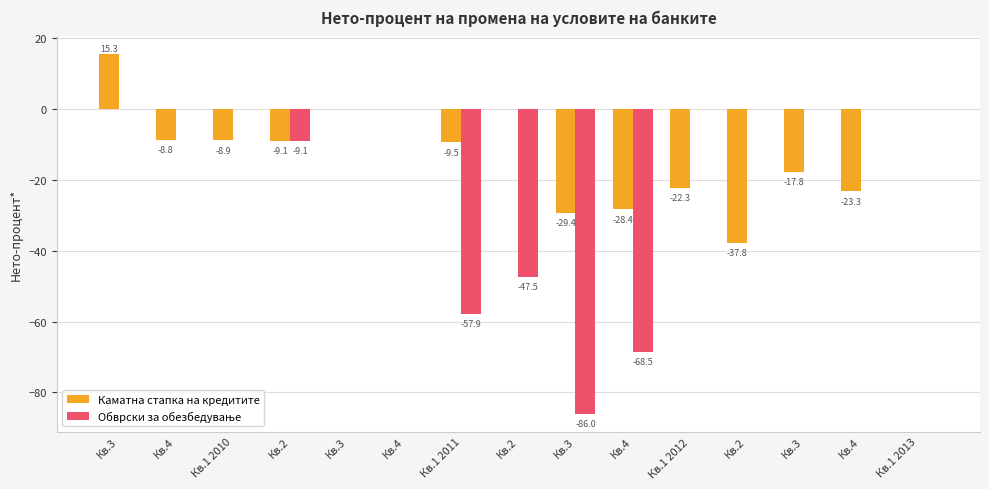

How many groups of bars are there?

15